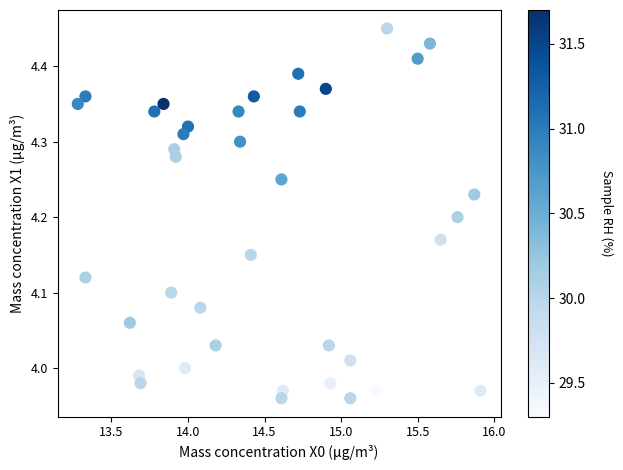

What is the range of X values (max minus min)?

2.6